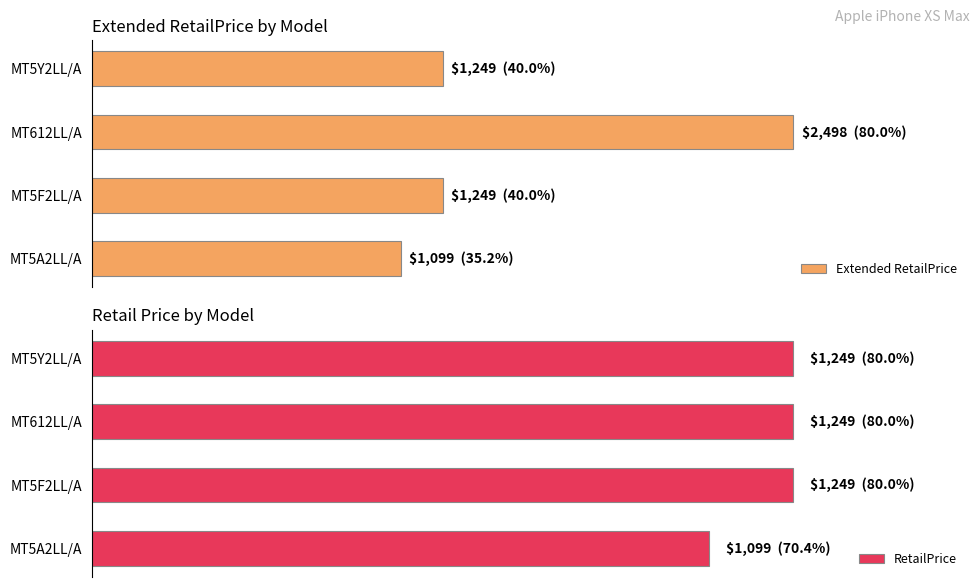

What are all the series names shown in the legend?

Extended RetailPrice, RetailPrice